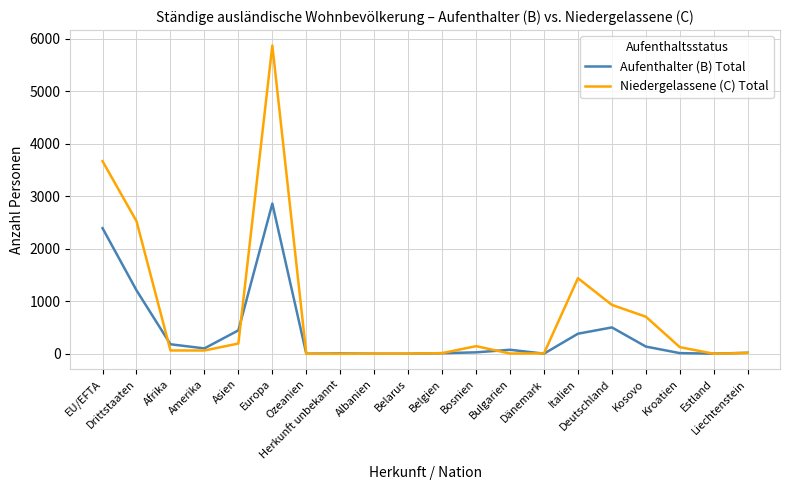

What is the maximum value shown in the chart?

5875